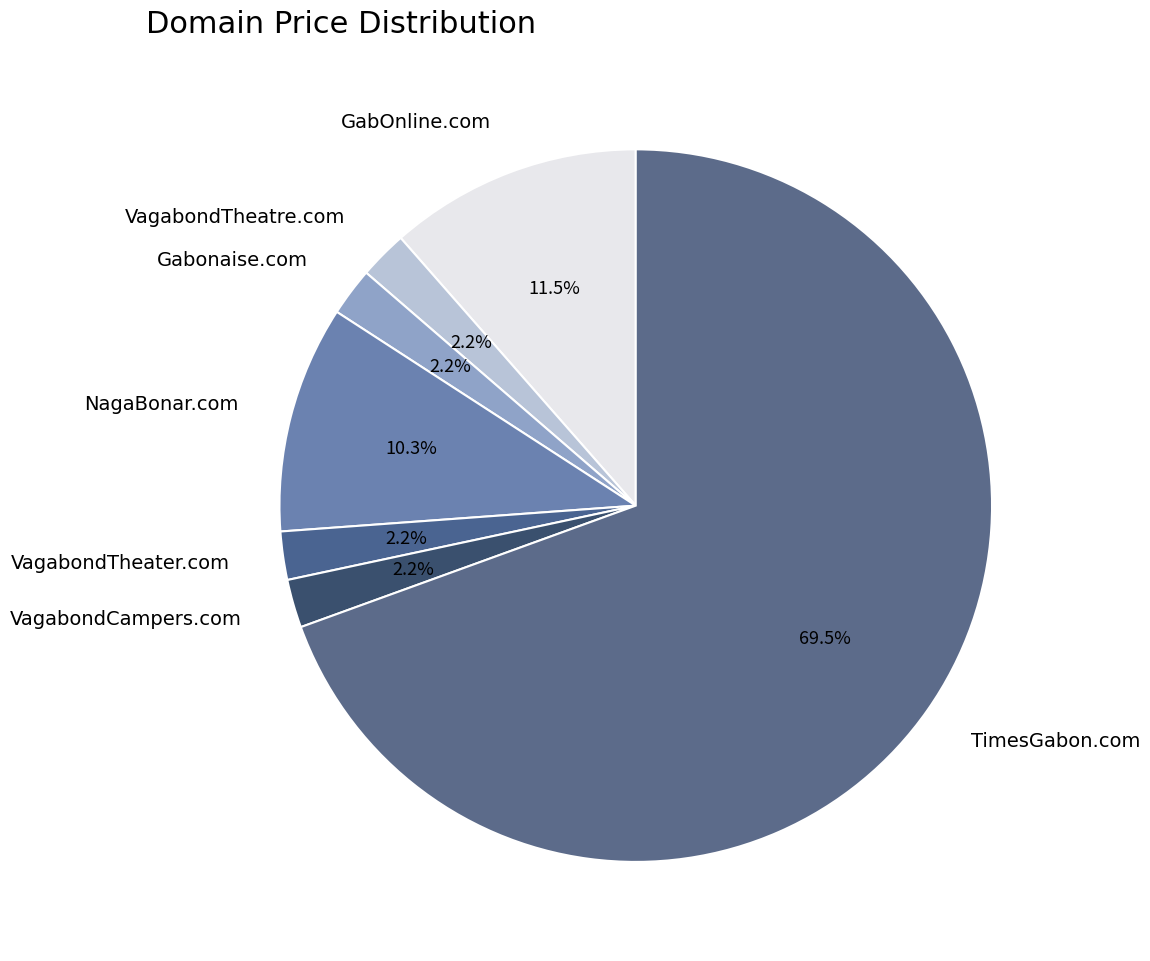

What percentage is the VagabondTheater.com slice, to the nearest percent?

2%